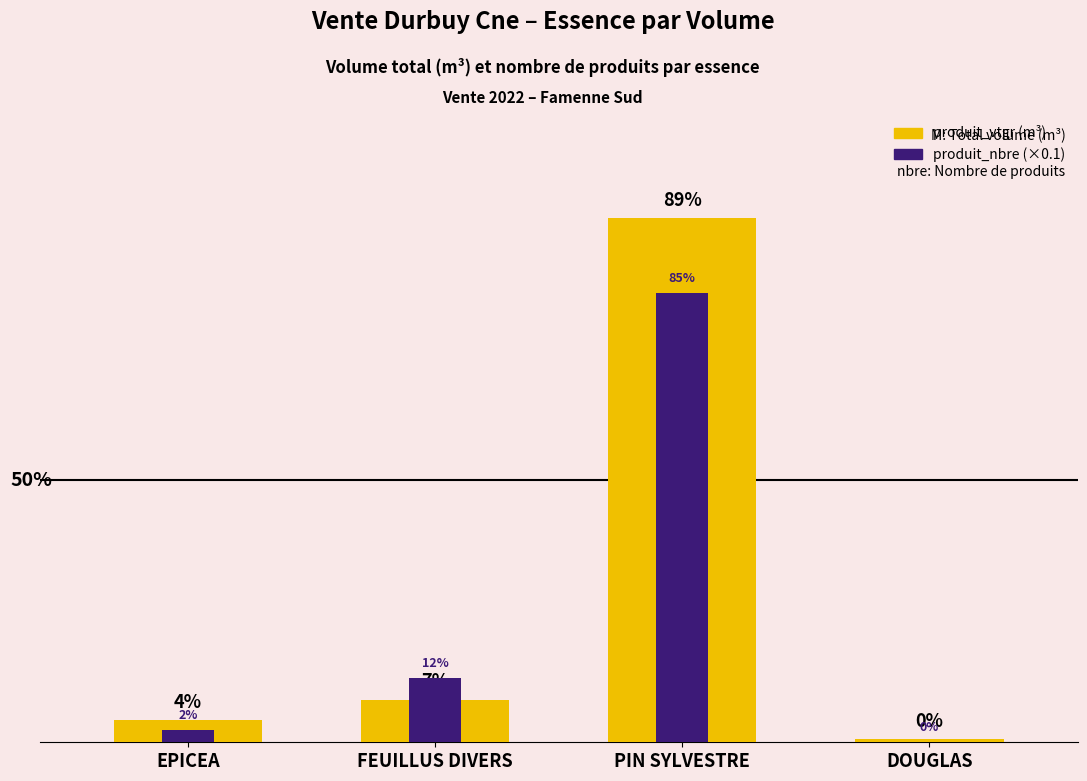

True or false: produit_nbre (×0.1) has a value of 0.2 at DOUGLAS.

True